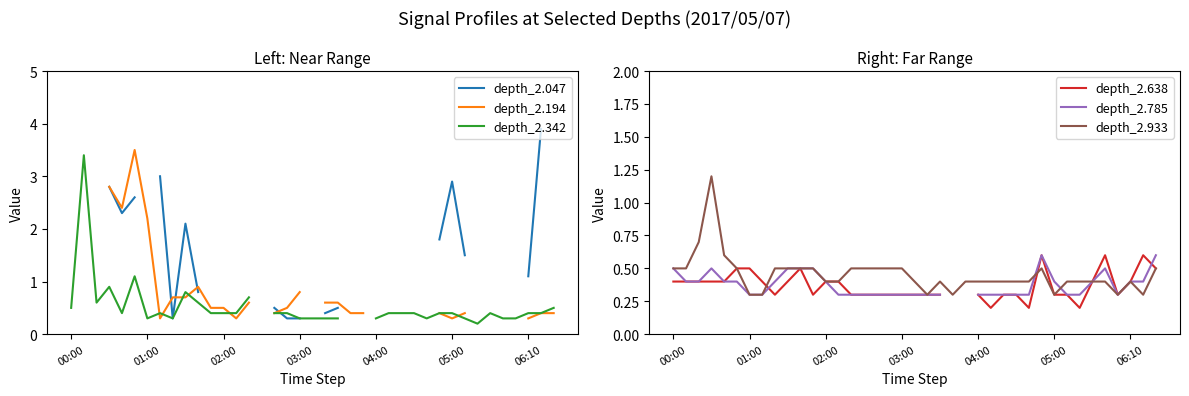

The value of depth_2.933 at 06:10 is 0.6. True or false?

False